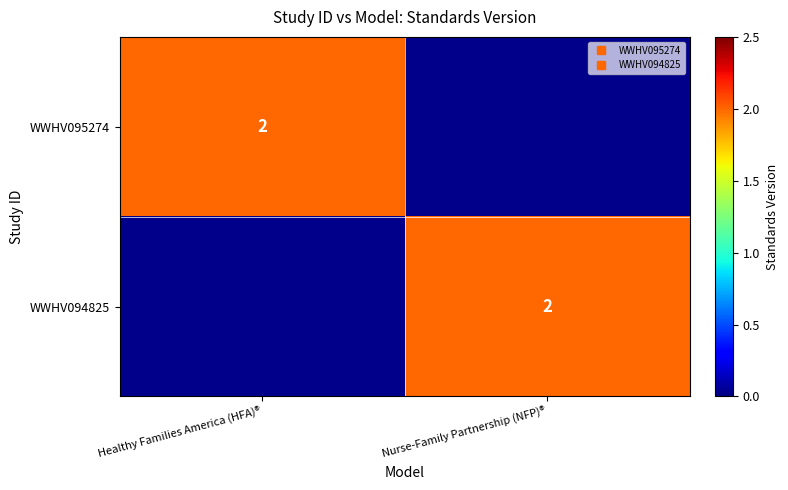

Which has a higher value, Healthy Families America (HFA)® or Nurse-Family Partnership (NFP)®?

Healthy Families America (HFA)®